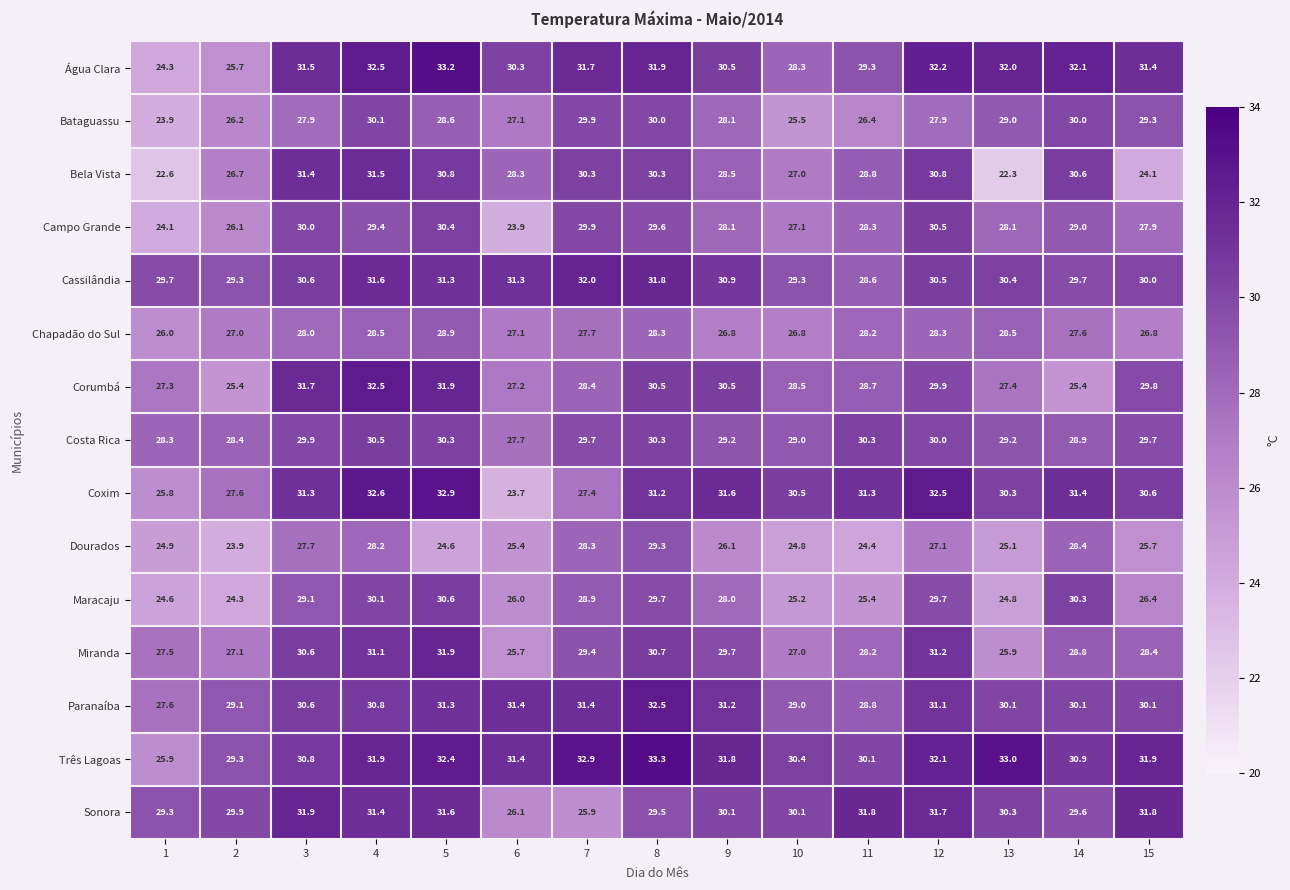

True or false: Chapadão do Sul has a value of 28.9 at 5.

True